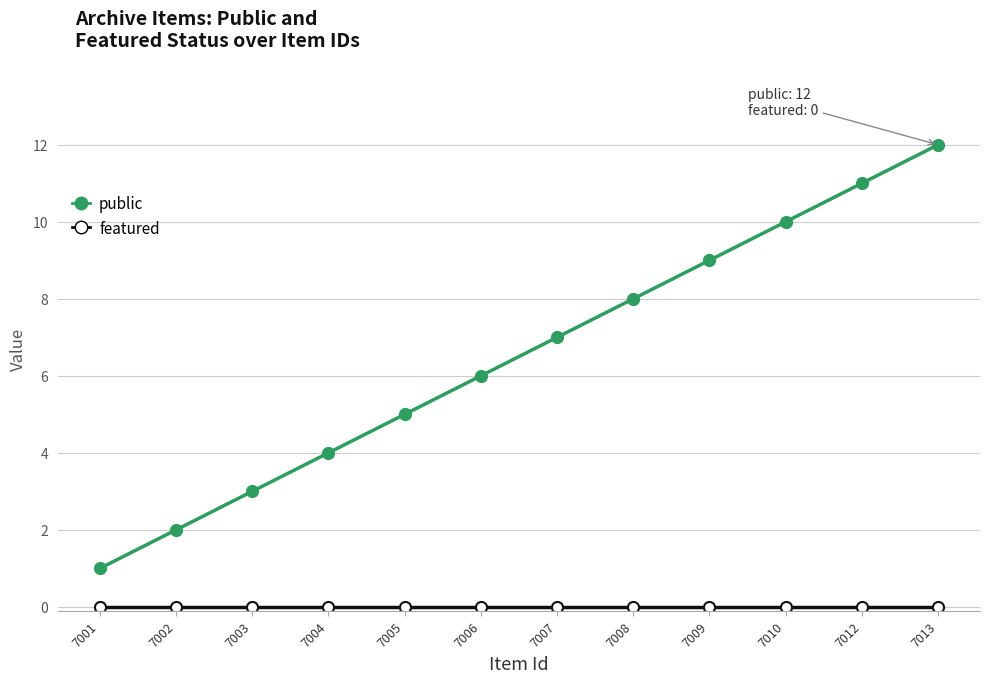

What is the sum of all public values?

78